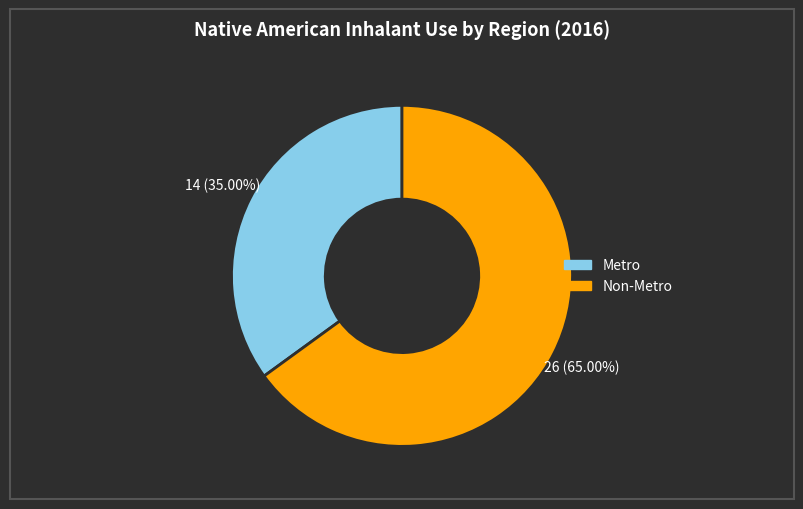

Is Metro the majority of the pie?

No